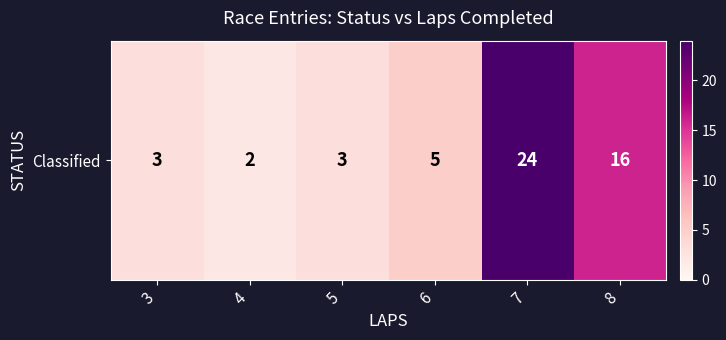

Reading left to right, what are all the values shown in this chart?

3=3	4=2	5=3	6=5	7=24	8=16